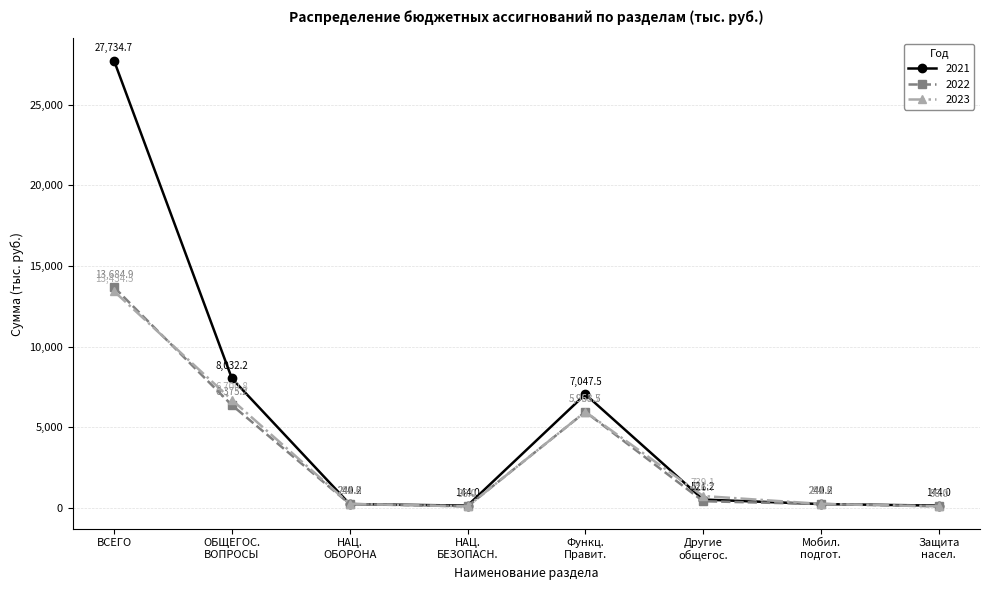

True or false: 2022 and 2021 intersect in this chart.

True